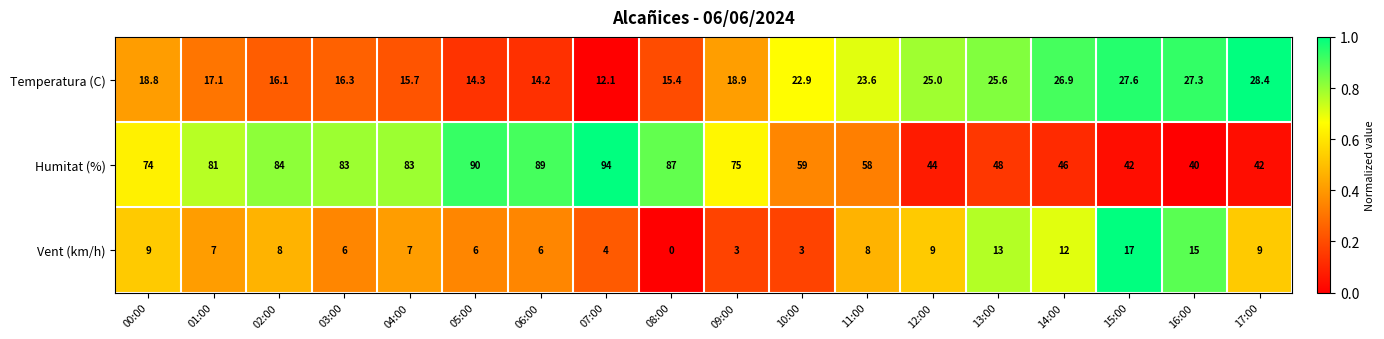

Which series has the largest total across all categories?

Humitat (%)